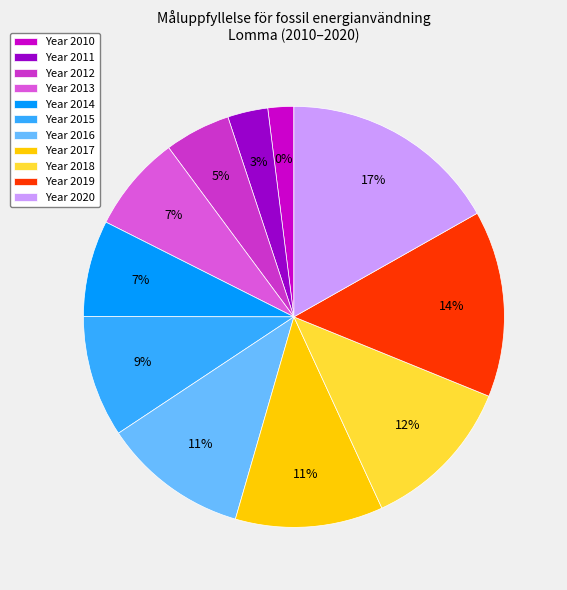

How many segments does this pie chart have?

11